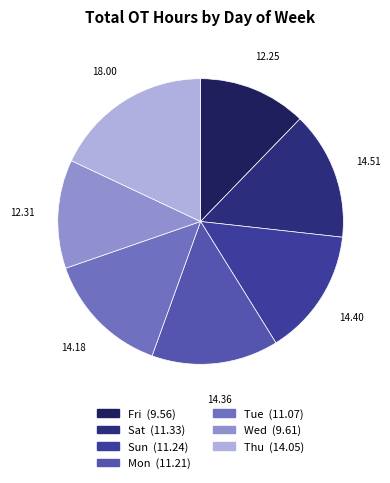

What percentage do Fri and Tue together represent?

26.4%